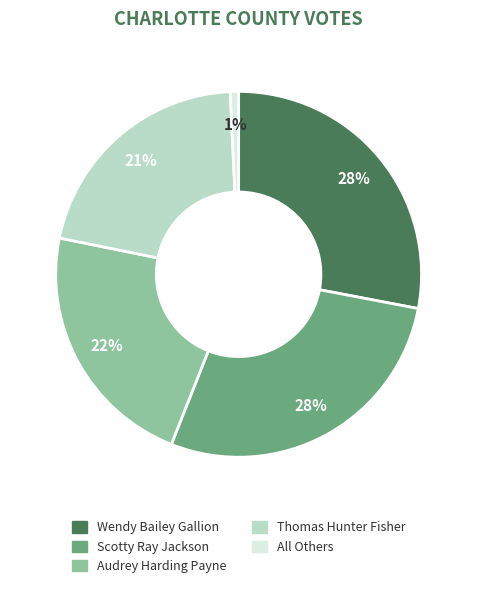

What percentage is the Audrey Harding Payne slice, to the nearest percent?

22%